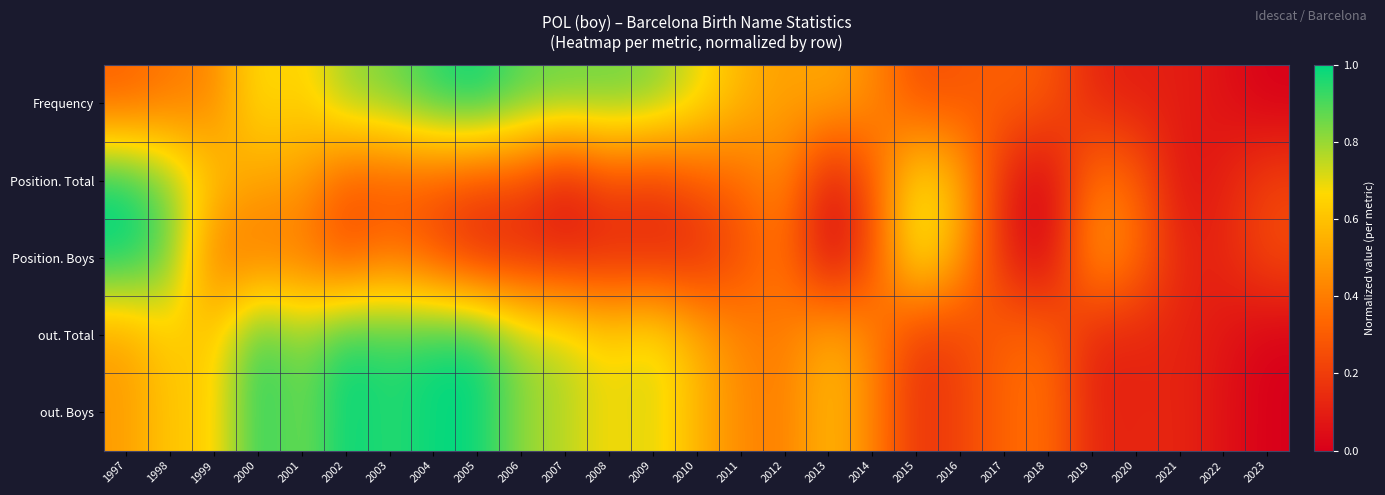

Reading left to right, extract all data points from this chart.

Frequency: 1997=0.3	1998=0.4	1999=0.4	2000=0.7	2001=0.6	2002=0.8	2003=0.8	2004=0.9	2005=1.0	2006=0.9	2007=0.9	2008=0.9	2009=0.8	2010=0.7	2011=0.6	2012=0.5	2013=0.5	2014=0.4	2015=0.3	2016=0.3	2017=0.3	2018=0.3	2019=0.1	2020=0.1	2021=0.1	2022=0.1	2023=0.0
Position. Total: 1997=1.0	1998=0.8	1999=0.6	2000=0.5	2001=0.5	2002=0.3	2003=0.3	2004=0.3	2005=0.2	2006=0.2	2007=0.1	2008=0.2	2009=0.2	2010=0.3	2011=0.3	2012=0.4	2013=0.1	2014=0.3	2015=0.7	2016=0.6	2017=0.1	2018=0.0	2019=0.4	2020=0.3	2021=0.1	2022=0.1	2023=0.2
Position. Boys: 1997=1.0	1998=0.9	1999=0.4	2000=0.4	2001=0.4	2002=0.2	2003=0.4	2004=0.2	2005=0.1	2006=0.1	2007=0.1	2008=0.1	2009=0.1	2010=0.1	2011=0.2	2012=0.4	2013=0.0	2014=0.2	2015=0.8	2016=0.5	2017=0.1	2018=0.0	2019=0.5	2020=0.4	2021=0.1	2022=0.1	2023=0.2
out. Total: 1997=0.5	1998=0.6	1999=0.6	2000=1.0	2001=0.8	2002=1.0	2003=0.9	2004=1.0	2005=1.0	2006=0.8	2007=0.8	2008=0.7	2009=0.7	2010=0.6	2011=0.4	2012=0.4	2013=0.6	2014=0.4	2015=0.2	2016=0.2	2017=0.3	2018=0.3	2019=0.1	2020=0.1	2021=0.1	2022=0.1	2023=0.0
out. Boys: 1997=0.5	1998=0.6	1999=0.6	2000=1.0	2001=0.8	2002=1.0	2003=0.9	2004=1.0	2005=1.0	2006=0.8	2007=0.8	2008=0.7	2009=0.7	2010=0.6	2011=0.4	2012=0.4	2013=0.6	2014=0.4	2015=0.2	2016=0.2	2017=0.3	2018=0.4	2019=0.1	2020=0.1	2021=0.1	2022=0.1	2023=0.0